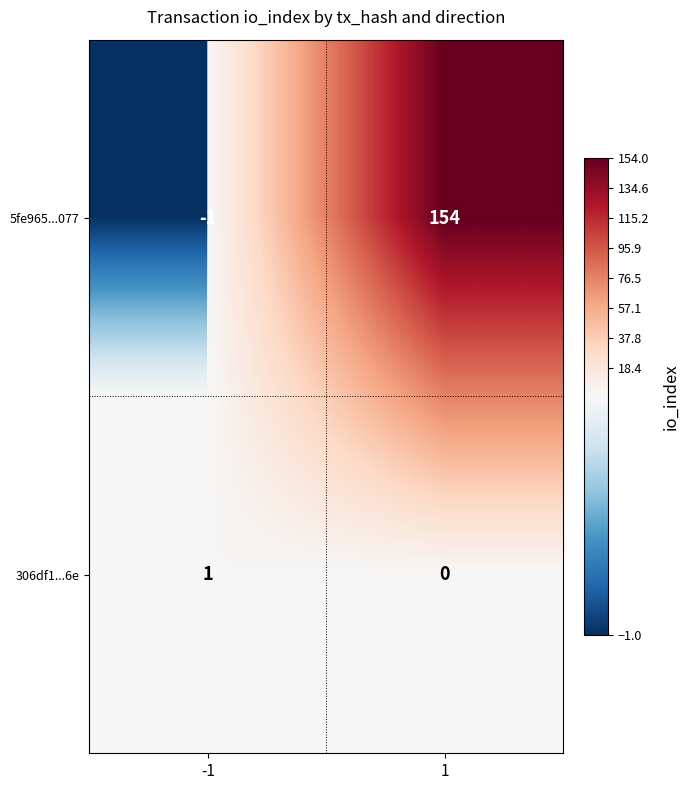

What is the smallest value displayed?

-1